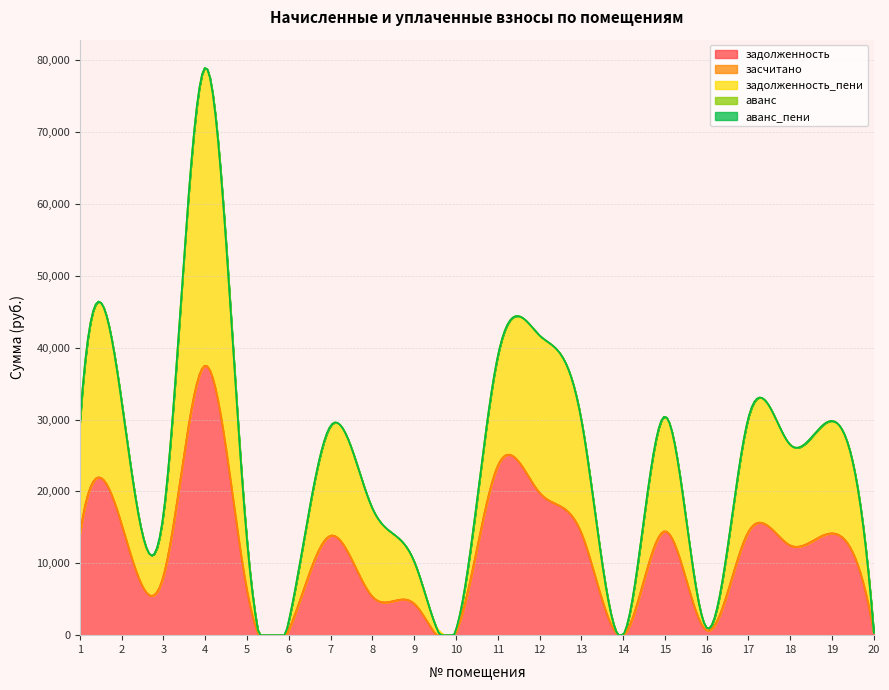

Reading left to right, transcribe all the data shown in this chart.

задолженность: 1=14065.6	2=15397.4	3=8236.8	4=37519.1	5=6204.5	6=750.1	7=13838.2	8=5357.9	9=4378.3	10=505.8	11=23551.0	12=19815.2	13=14228.0	14=0.1	15=14455.4	16=677.0	17=14390.4	18=12481.0	19=14163.0	20=334.7
засчитано: 1=0.0	2=0.0	3=0.0	4=0.0	5=0.0	6=0.0	7=0.0	8=0.0	9=0.0	10=0.0	11=0.0	12=0.0	13=0.0	14=0.0	15=0.0	16=0.0	17=0.0	18=0.0	19=0.0	20=0.0
задолженность_пени: 1=15538.6	2=17010.0	3=8662.2	4=41448.4	5=6854.3	6=1250.5	7=15287.4	8=12274.3	9=5861.6	10=252.9	11=15251.6	12=21890.5	13=15718.1	14=0.5	15=15969.4	16=338.5	17=15897.5	18=14005.1	19=15646.3	20=0.4
аванс: 1=0.0	2=0.0	3=0.0	4=0.0	5=0.0	6=0.0	7=0.0	8=0.0	9=0.0	10=0.0	11=0.0	12=0.0	13=0.0	14=0.0	15=0.0	16=0.0	17=0.0	18=0.0	19=0.0	20=0.0
аванс_пени: 1=0.0	2=0.0	3=0.0	4=0.0	5=0.0	6=0.0	7=0.0	8=0.0	9=0.0	10=0.0	11=0.0	12=0.0	13=0.0	14=0.0	15=0.0	16=0.0	17=0.0	18=0.0	19=0.0	20=0.0